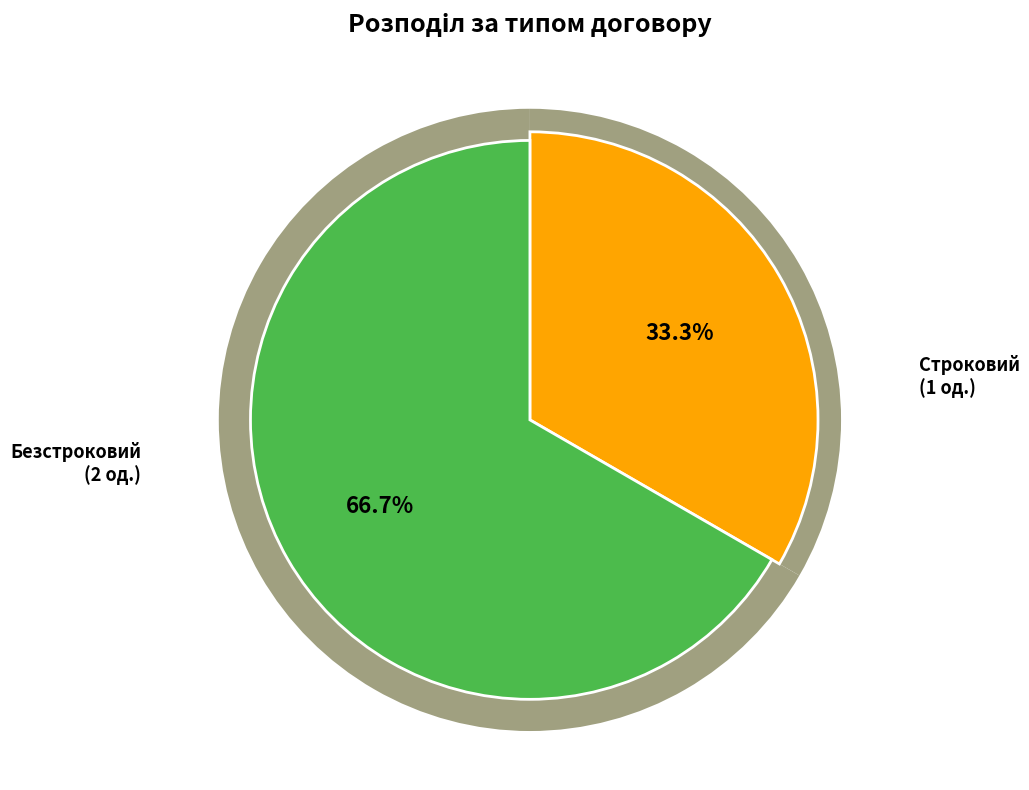

To the nearest percent, what is the average slice percentage?

50%